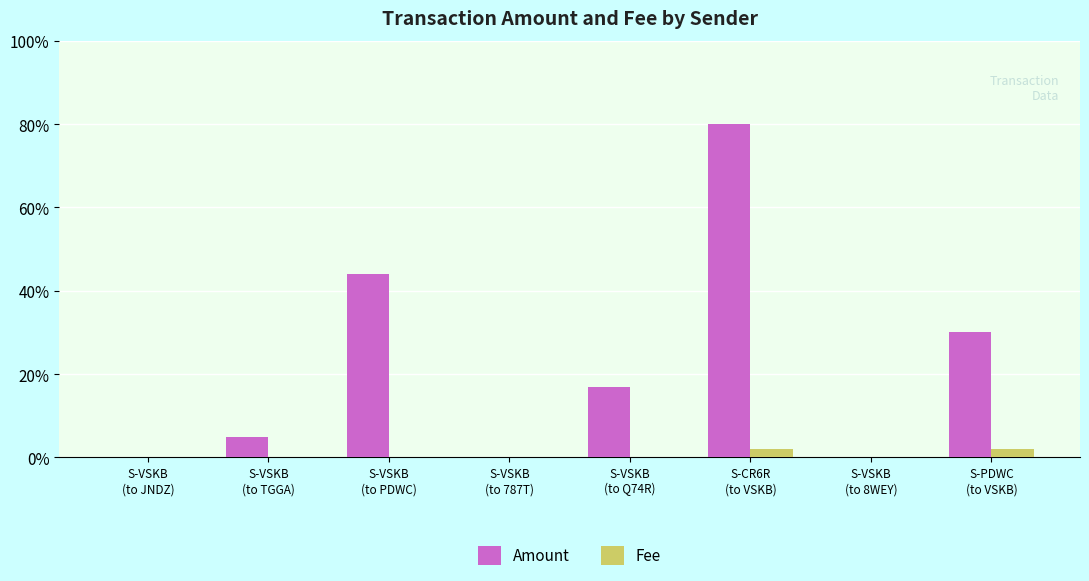

Reading right to left, extract all data points from this chart.

Amount: 0.3	0.0	0.8	0.2	0.0	0.4	0.1	0.0
Fee: 0.0	0.0	0.0	0.0	0.0	0.0	0.0	0.0